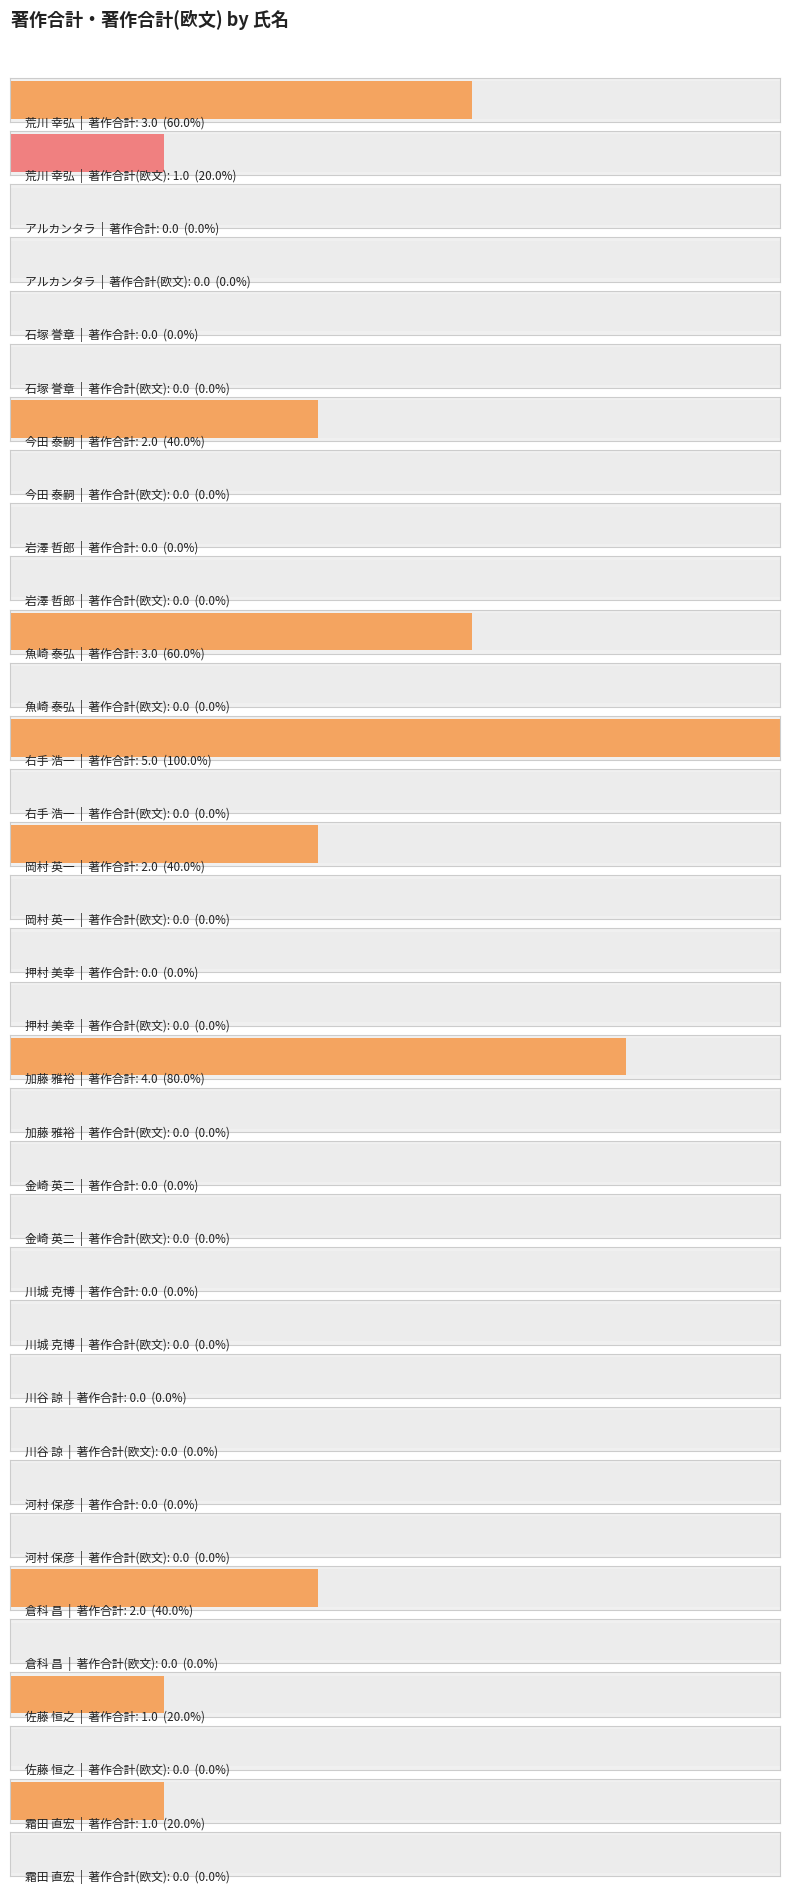

The 著作合計(欧文) series shows 0 at 霜田 直宏. True or false?

True